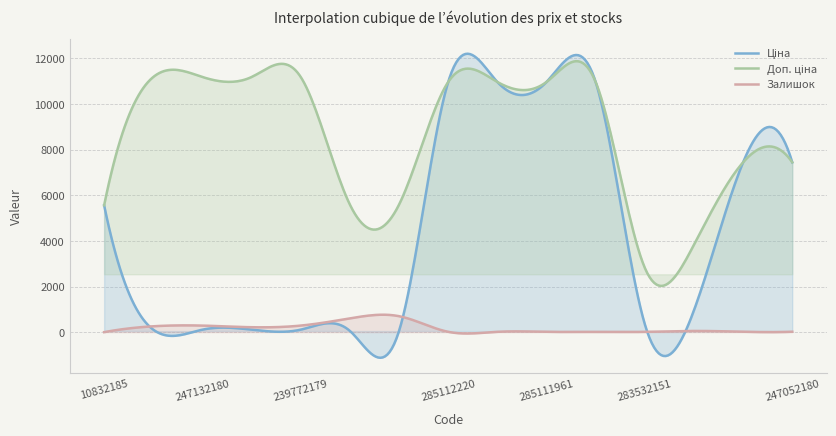

What position from the right is 247132180?

13